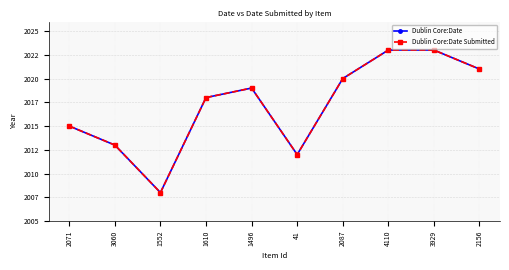

At which label does Dublin Core:Date first exceed 2019?

2087